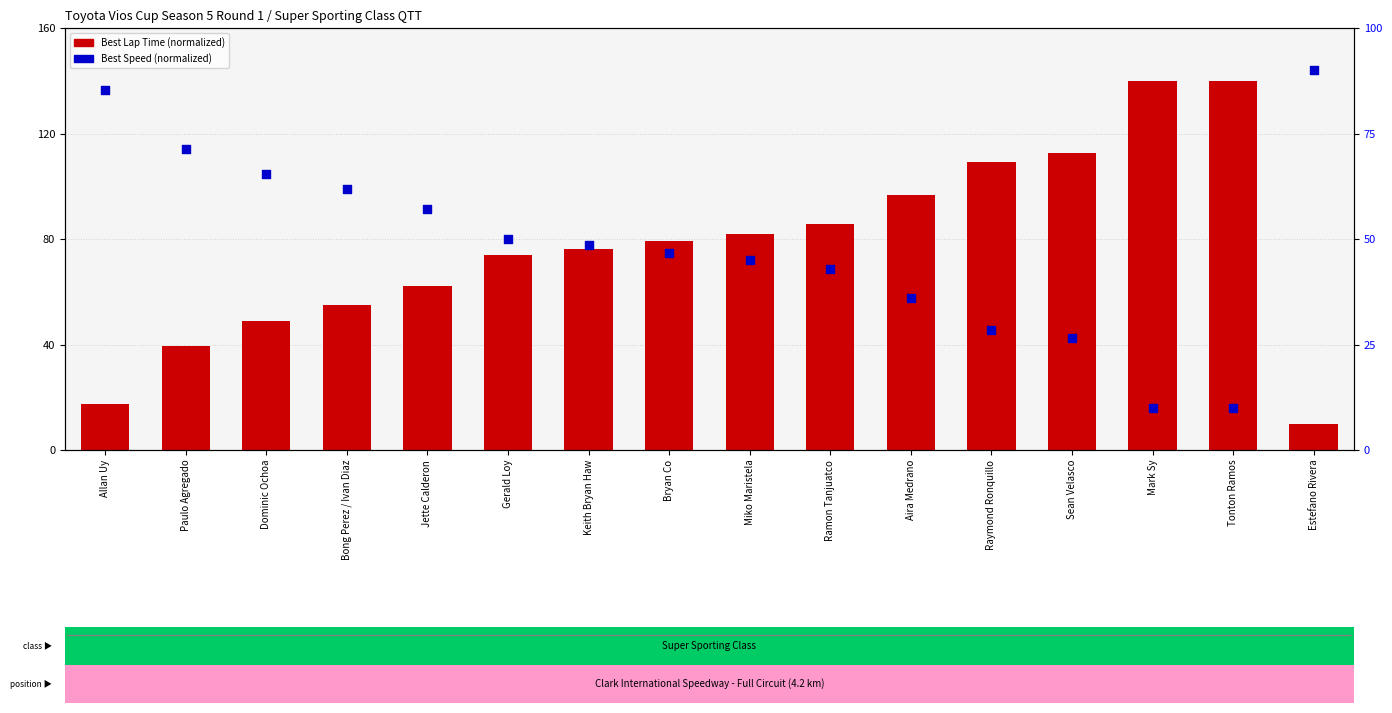

Which series contains the highest Y value?

Best Lap Time (normalized)